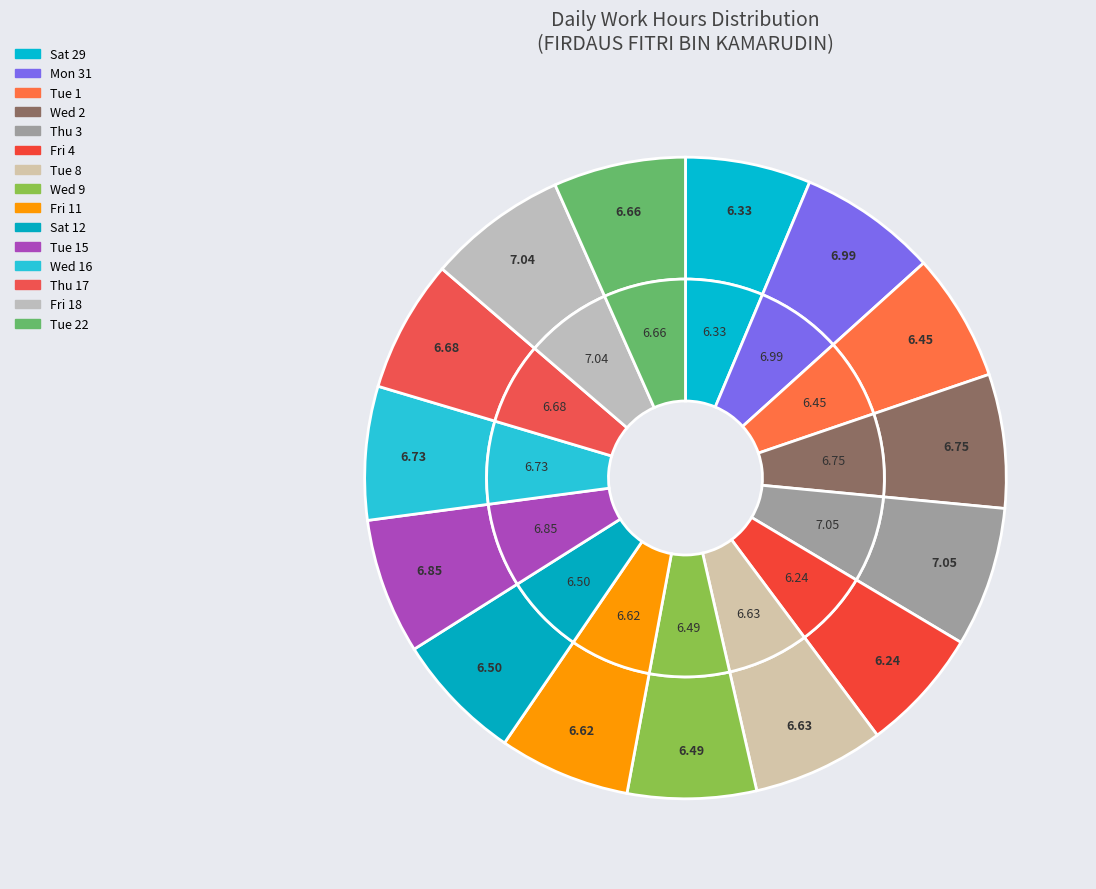

To the nearest percent, what portion does Mon 31 represent?

7%